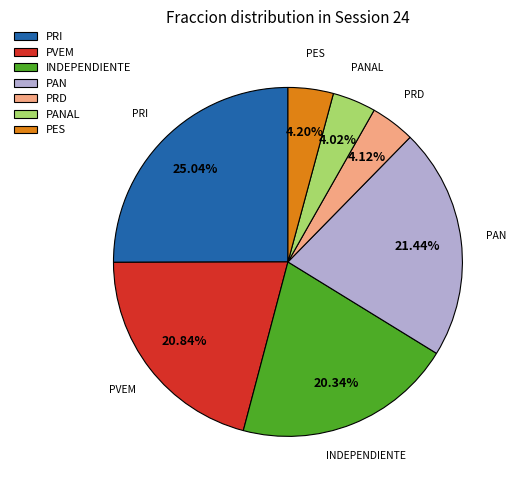

Is the sum of INDEPENDIENTE and PES greater than half?

No